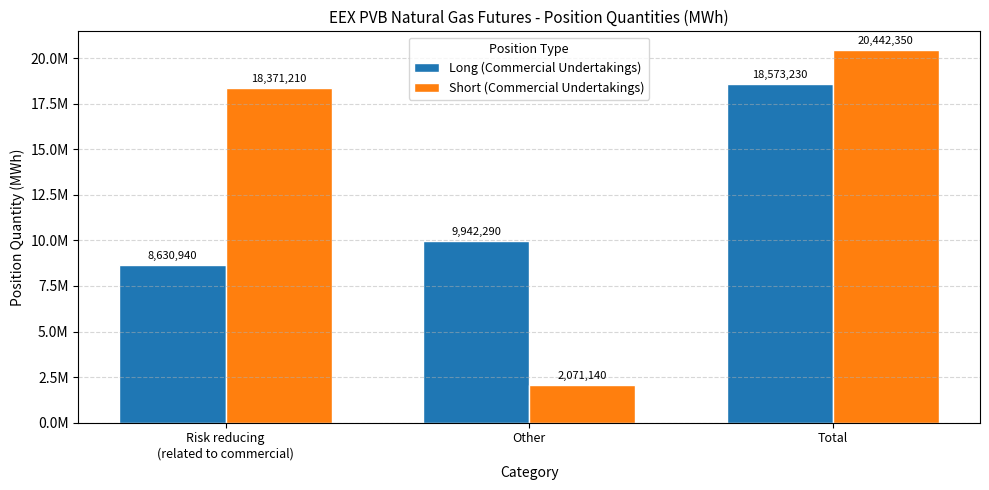

Between Risk reducing
(related to commercial) and Total, which series saw the biggest shift?

Long (Commercial Undertakings)